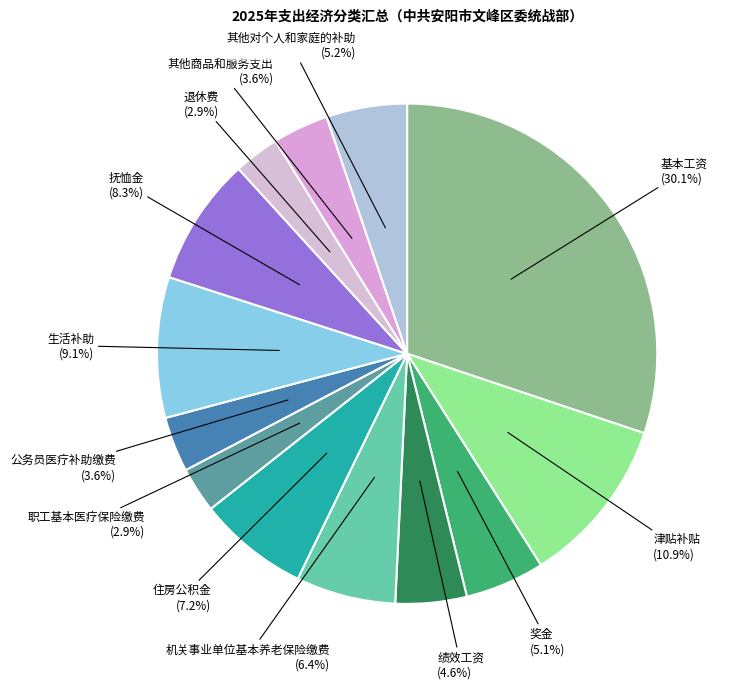

To the nearest percent, what is the average slice percentage?

8%